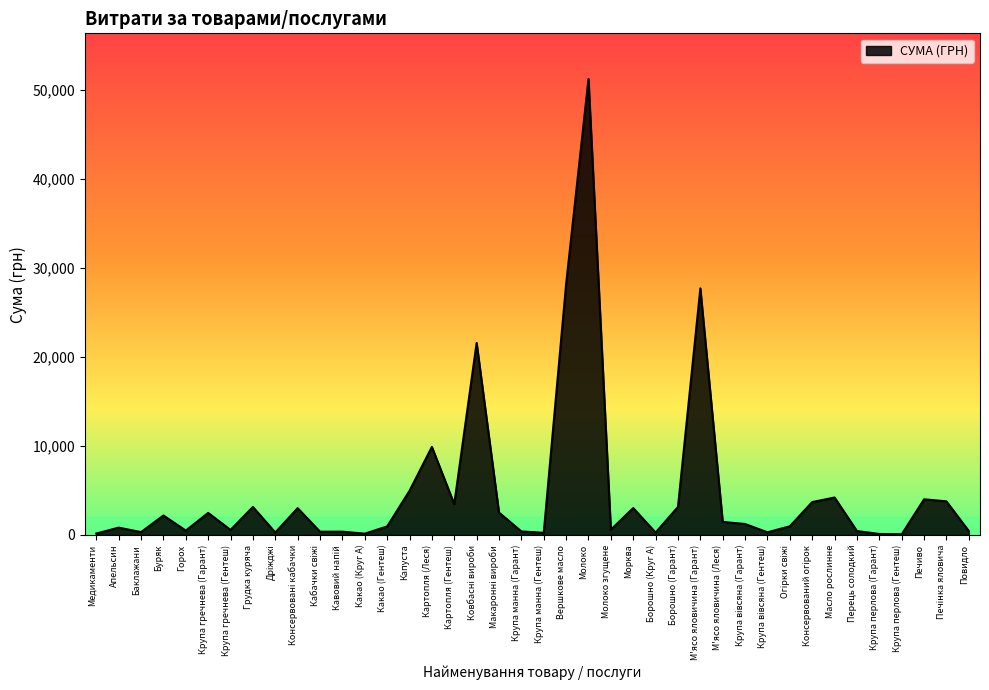

How many values exceed 1233?

20